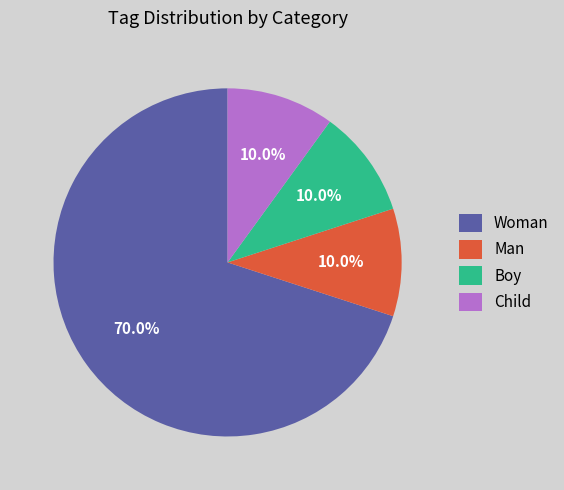

Does Woman account for over 50% of the chart?

Yes